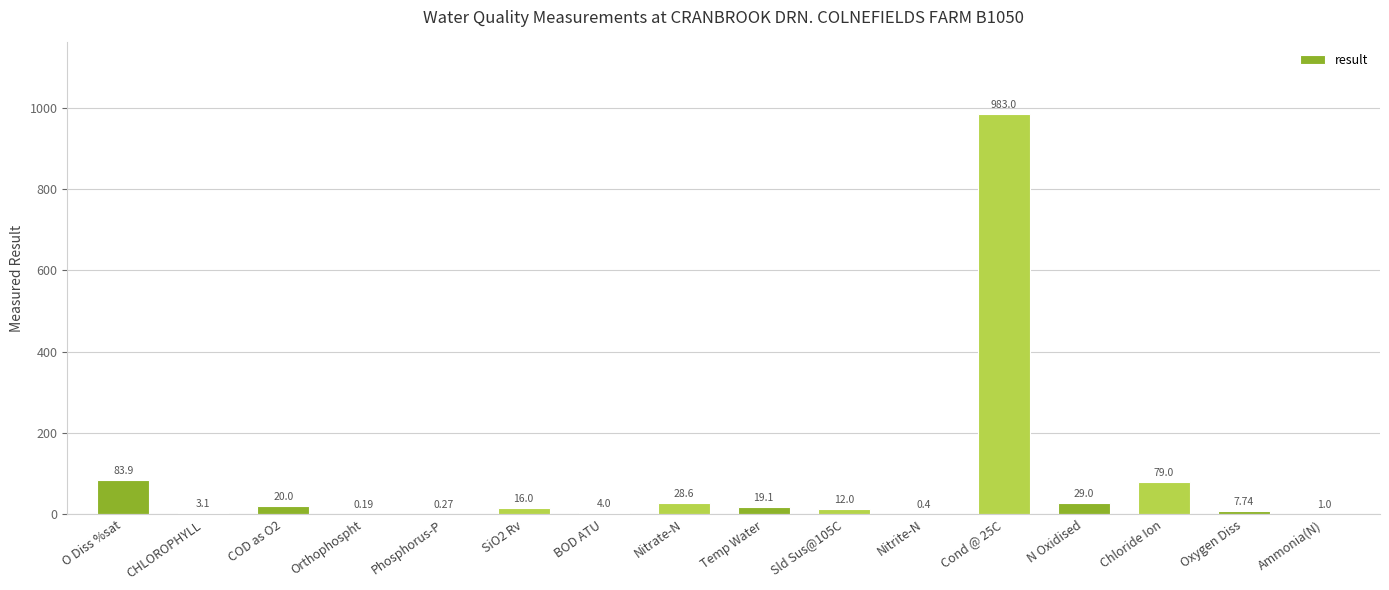

Approximately how many times larger is the value at Oxygen Diss compared to Temp Water?

0.4